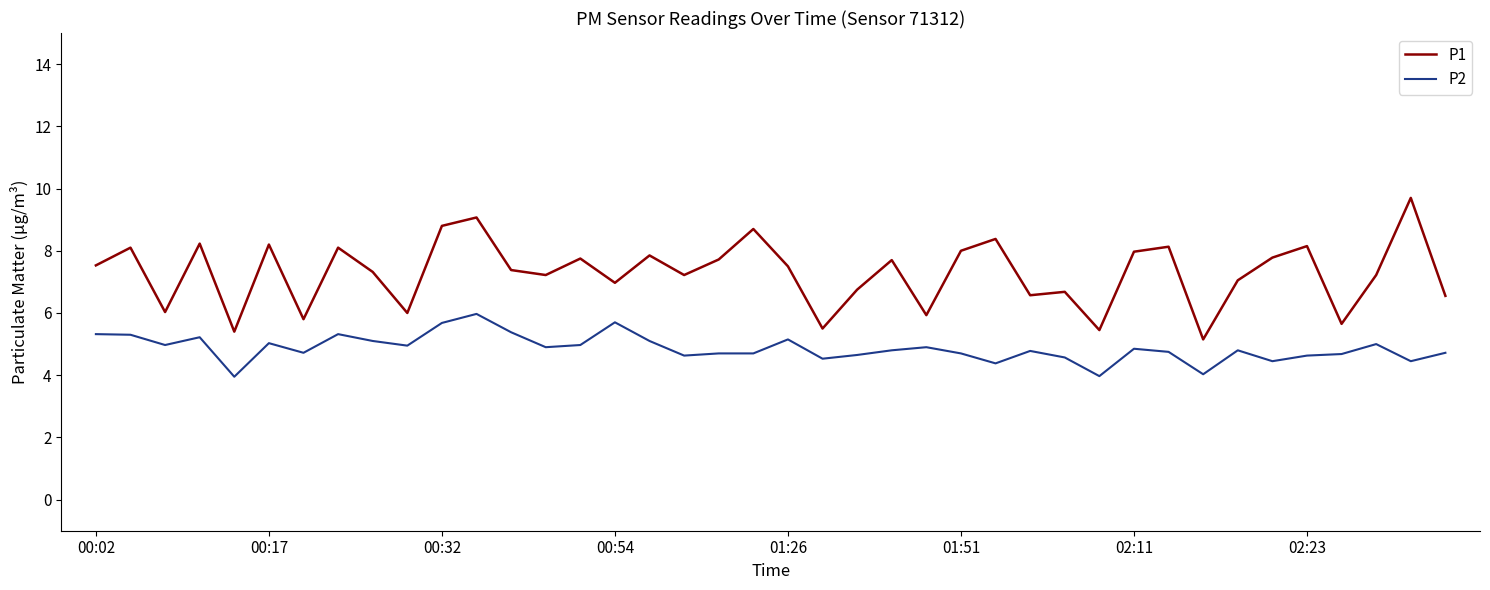

What is the sum of all P1 values?

291.2